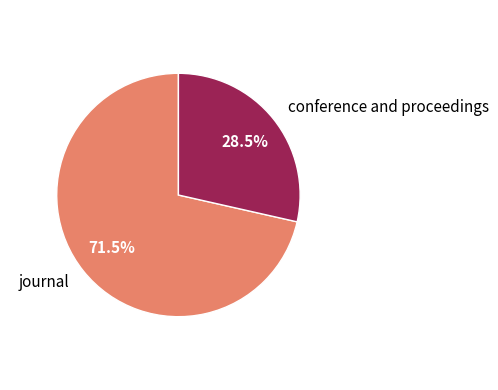

Which has a higher value, conference and proceedings or journal?

journal